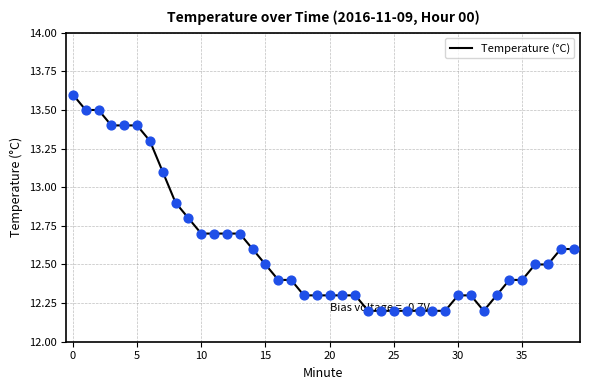

What is the difference between the maximum and minimum values?

1.4